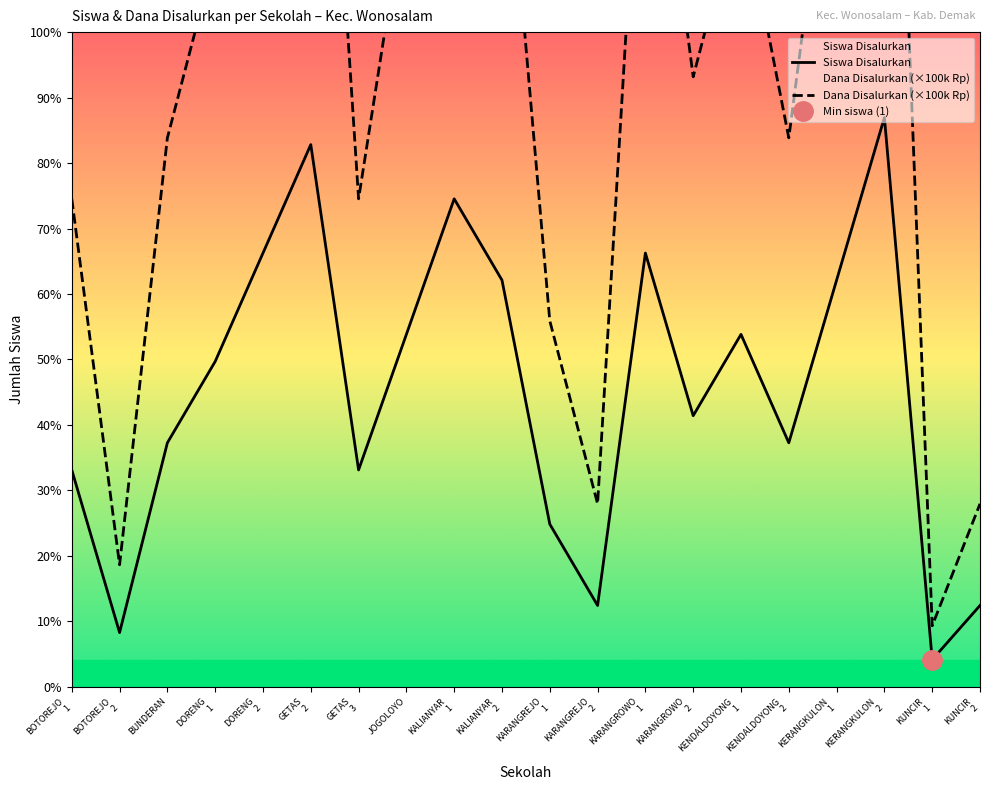

Reading right to left, transcribe all the data shown in this chart.

Siswa Disalurkan: 3.0	1.0	21.0	15.0	9.0	13.0	10.0	16.0	3.0	6.0	15.0	18.0	13.0	8.0	20.0	16.0	12.0	9.0	2.0	8.0
Dana Disalurkan (×100k Rp): 6.8	2.2	47.2	33.8	20.2	29.2	22.5	36.0	6.8	13.5	33.8	40.5	29.2	18.0	45.0	36.0	27.0	20.2	4.5	18.0